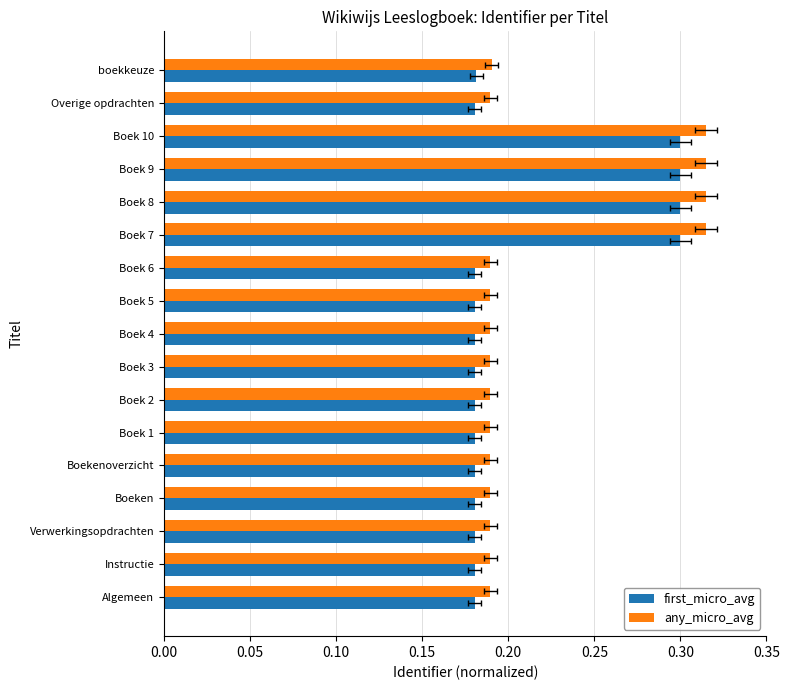

How many bars are there in total?

34